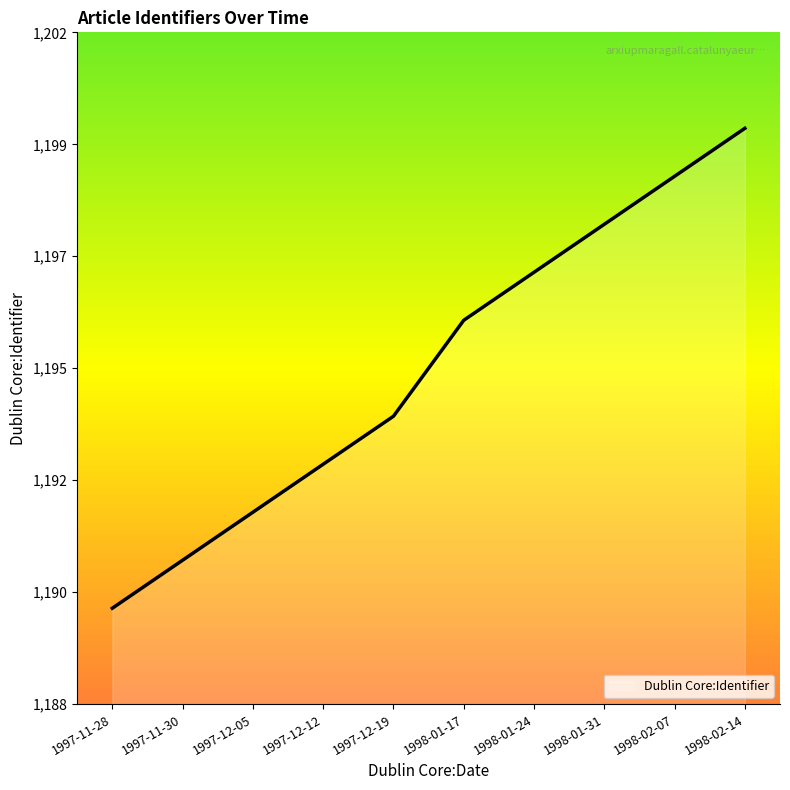

Does the chart display data point markers on the line(s)?

No